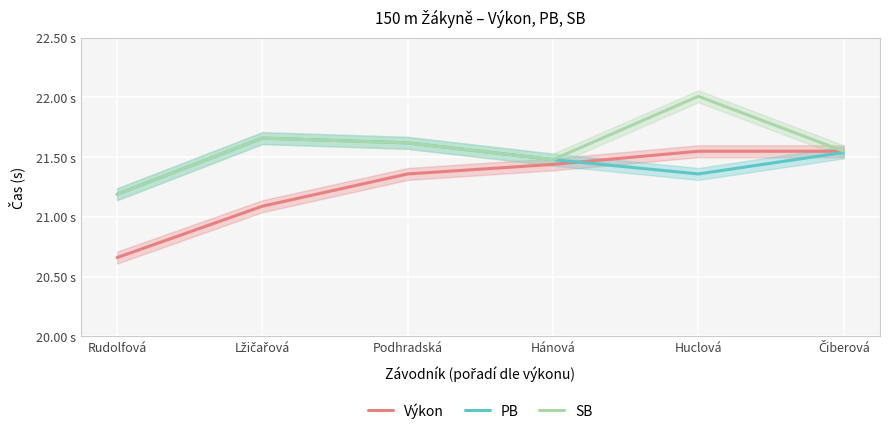

Read the SB value at Rudolfová.

21.2